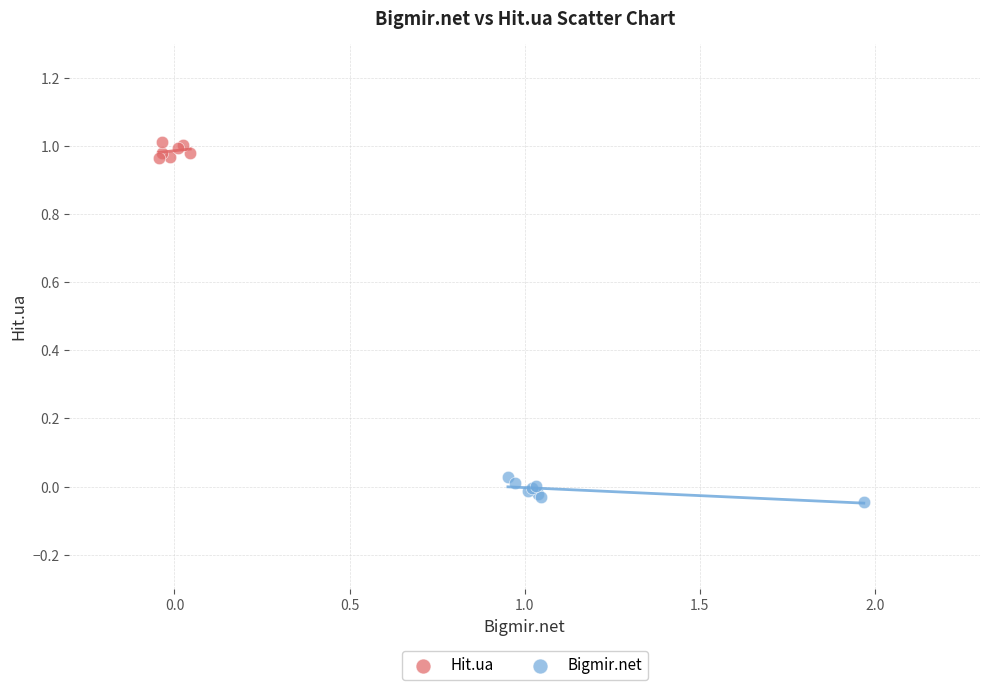

Which series has the largest Y range (max minus min)?

Bigmir.net